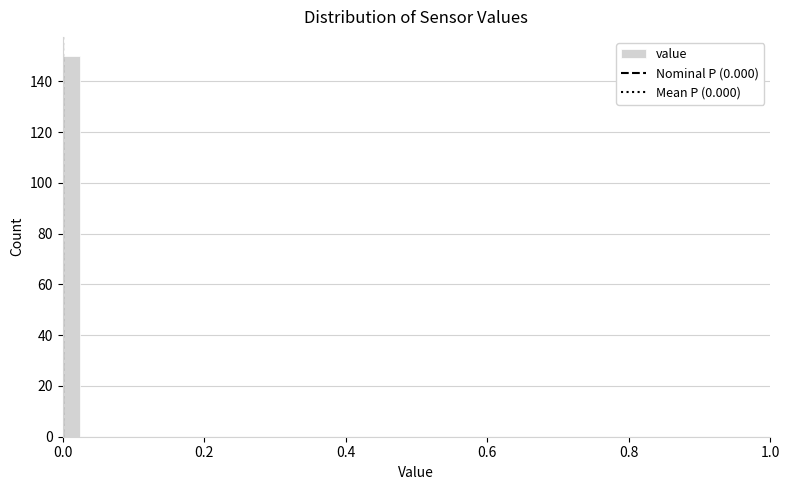

Around what value on the x-axis is the tallest bar? Give the approximate position of its centre, as read against the axis.

0.02